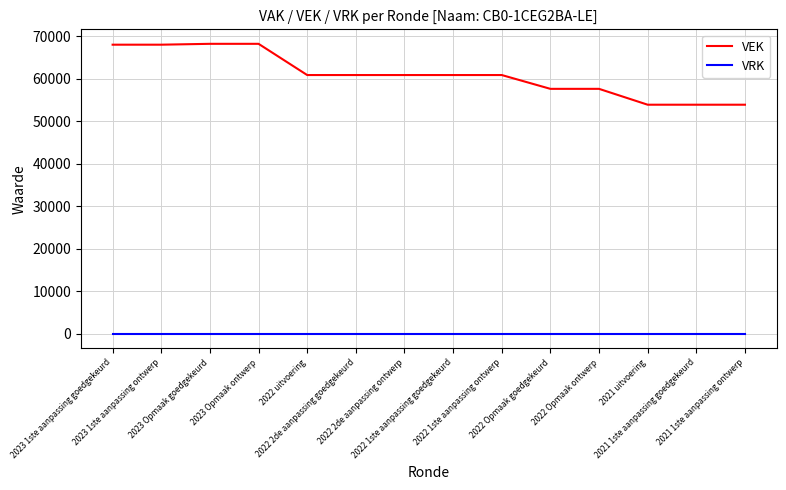

List the series in order of their peak value, lowest first.

VRK, VEK